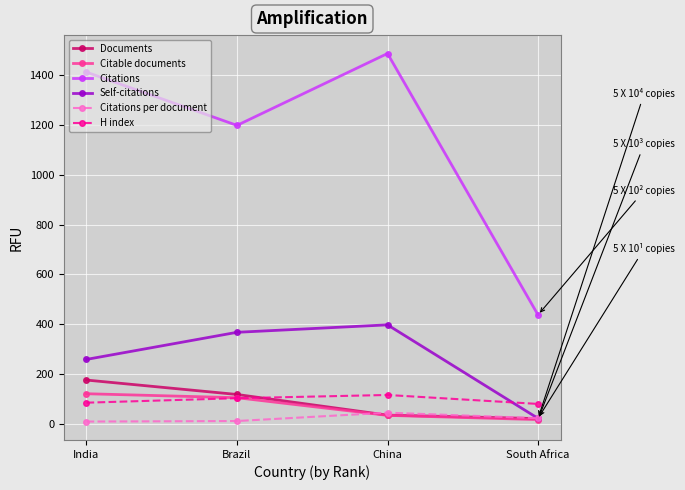

Where is Citations nearest to the value 962?

Brazil